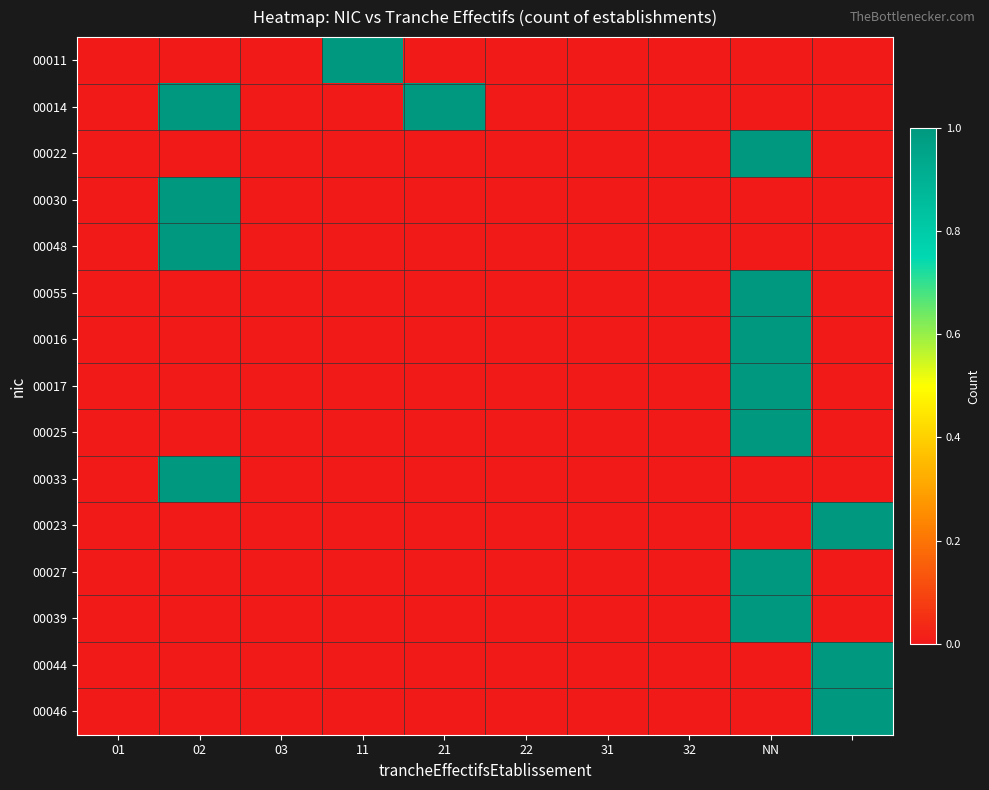

Reading right to left, transcribe all the data shown in this chart.

00011: 0	0	0	0	0	0	1	0	0	0
00014: 0	0	0	0	0	1	0	0	1	0
00022: 0	1	0	0	0	0	0	0	0	0
00030: 0	0	0	0	0	0	0	0	1	0
00048: 0	0	0	0	0	0	0	0	1	0
00055: 0	1	0	0	0	0	0	0	0	0
00016: 0	1	0	0	0	0	0	0	0	0
00017: 0	1	0	0	0	0	0	0	0	0
00025: 0	1	0	0	0	0	0	0	0	0
00033: 0	0	0	0	0	0	0	0	1	0
00023: 1	0	0	0	0	0	0	0	0	0
00027: 0	1	0	0	0	0	0	0	0	0
00039: 0	1	0	0	0	0	0	0	0	0
00044: 1	0	0	0	0	0	0	0	0	0
00046: 1	0	0	0	0	0	0	0	0	0